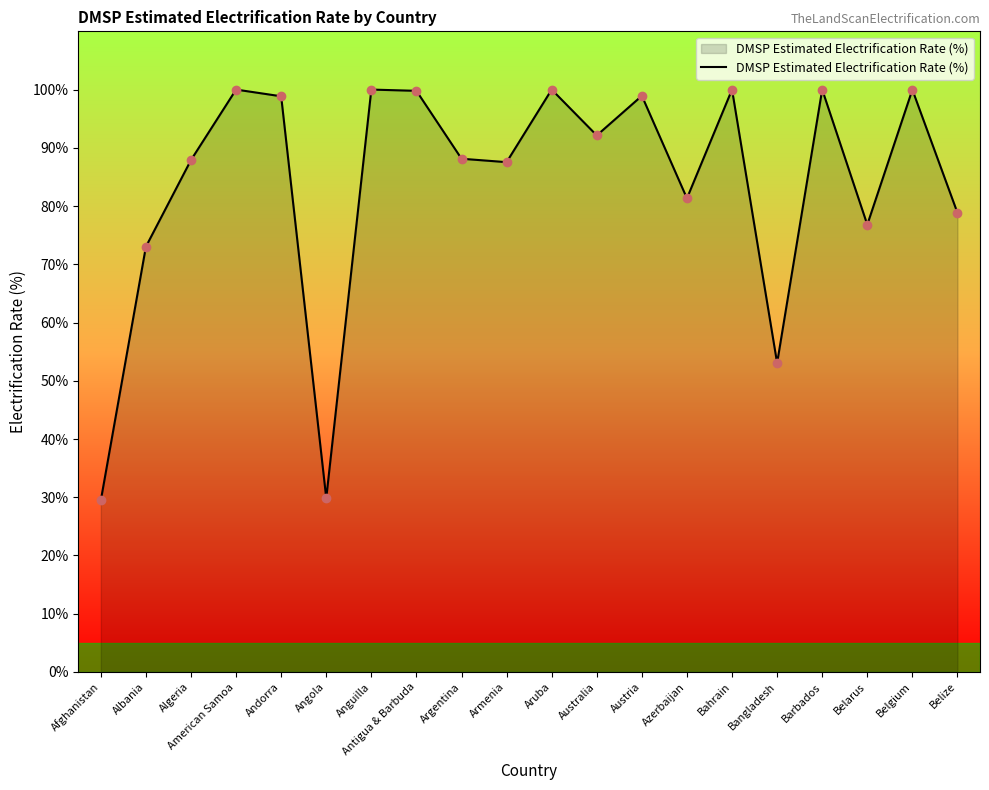

The value at Bahrain is 100.0. True or false?

True